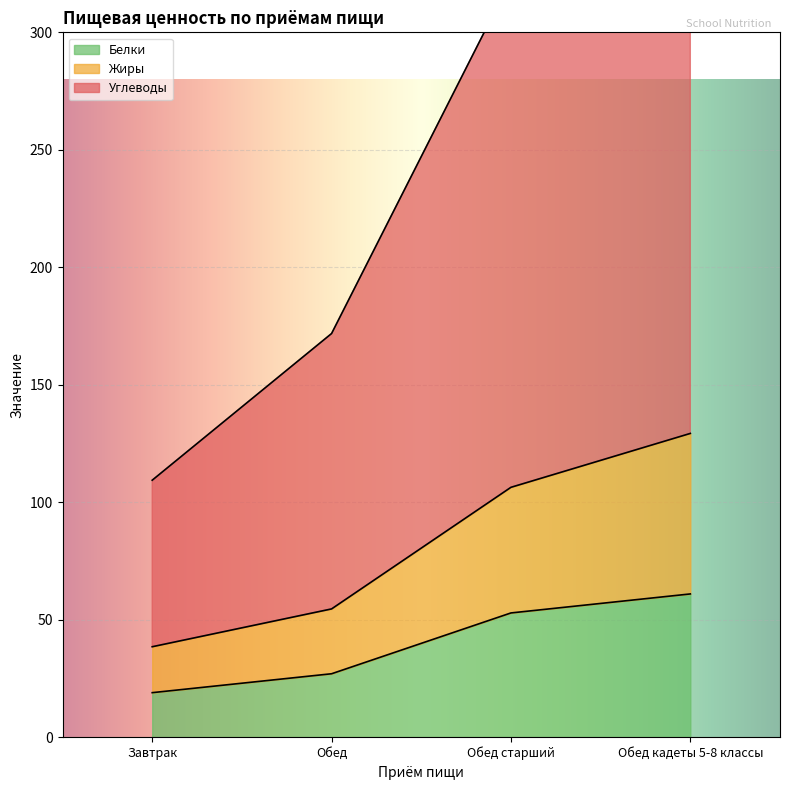

What position from the left is Обед старший?

3